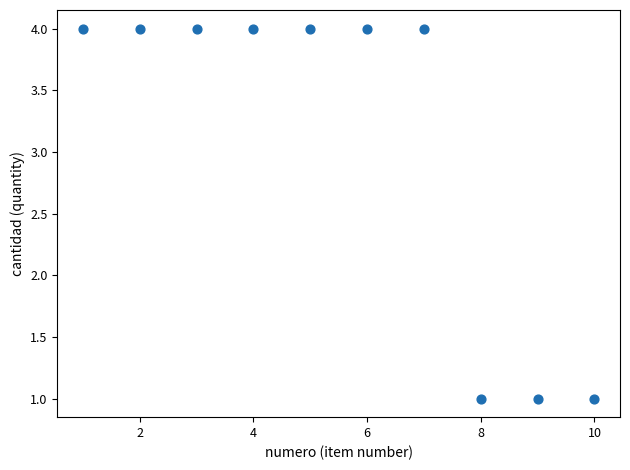

What is the average Y value?

3